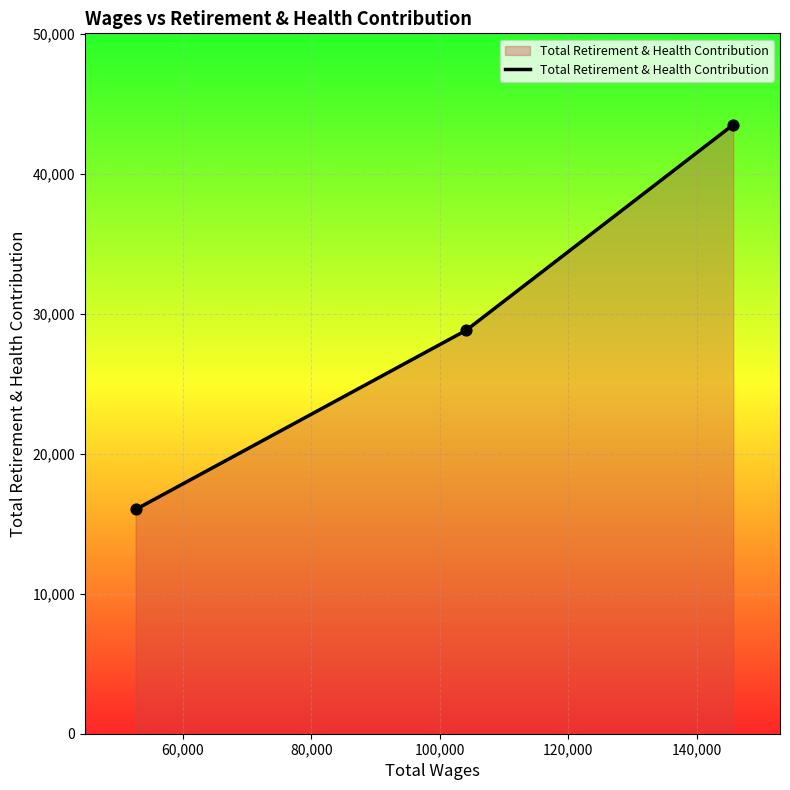

What is the difference between the second highest and minimum values?

12808